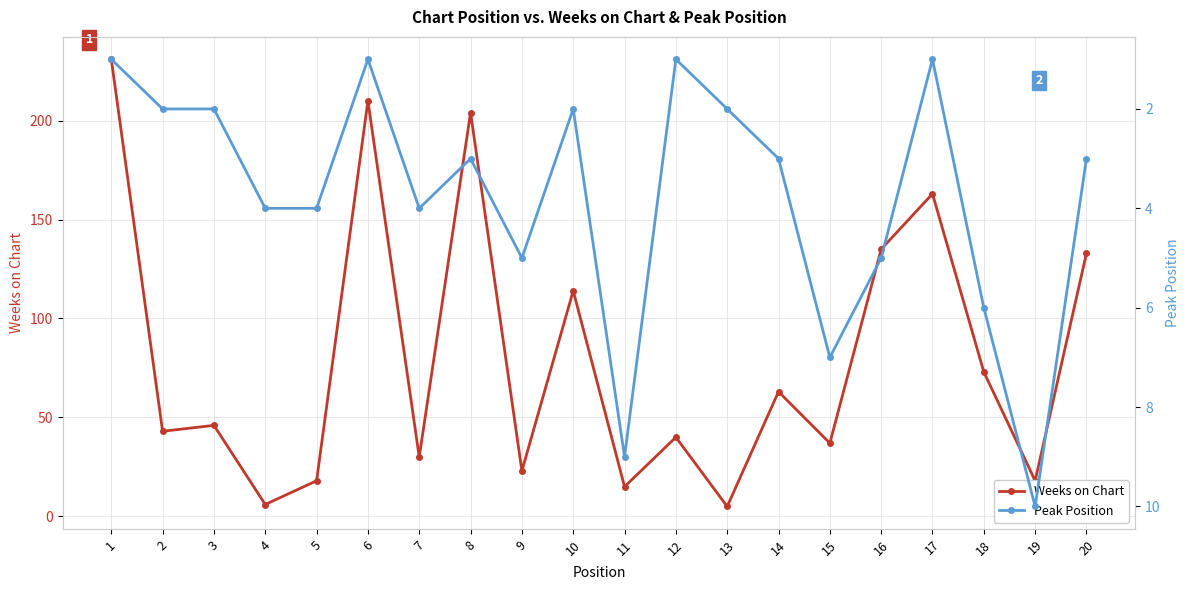

True or false: Weeks on Chart and Peak Position cross at least once.

False